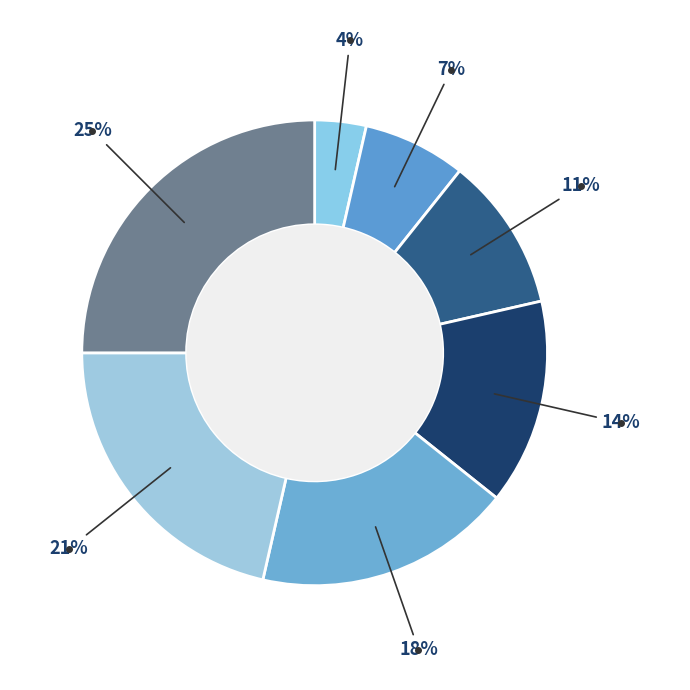

How many segments does this pie chart have?

7